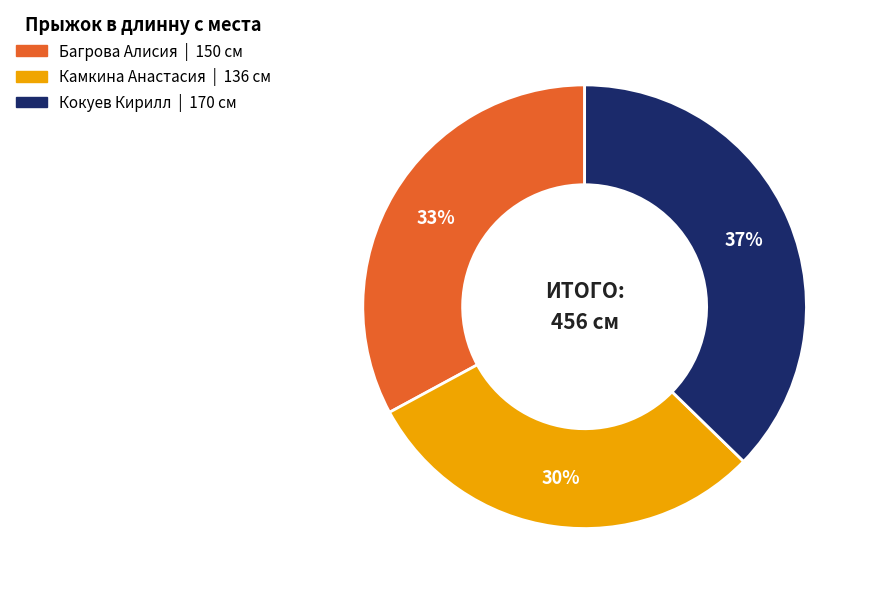

To the nearest percent, what is the difference between the largest and smallest slice percentages?

7%